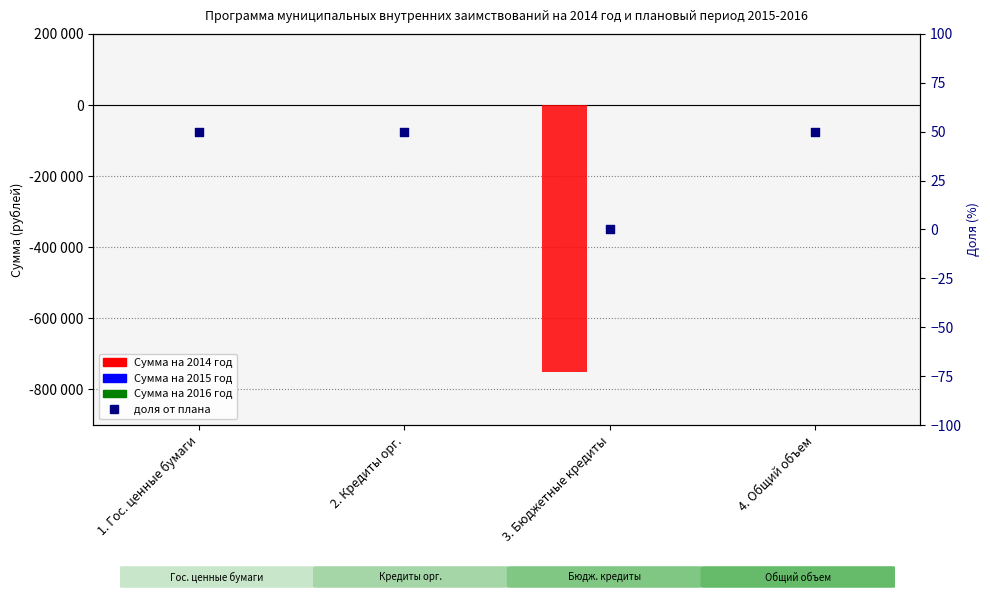

What are all the series names shown in the legend?

Сумма на 2014 год, Сумма на 2015 год, Сумма на 2016 год, доля от плана